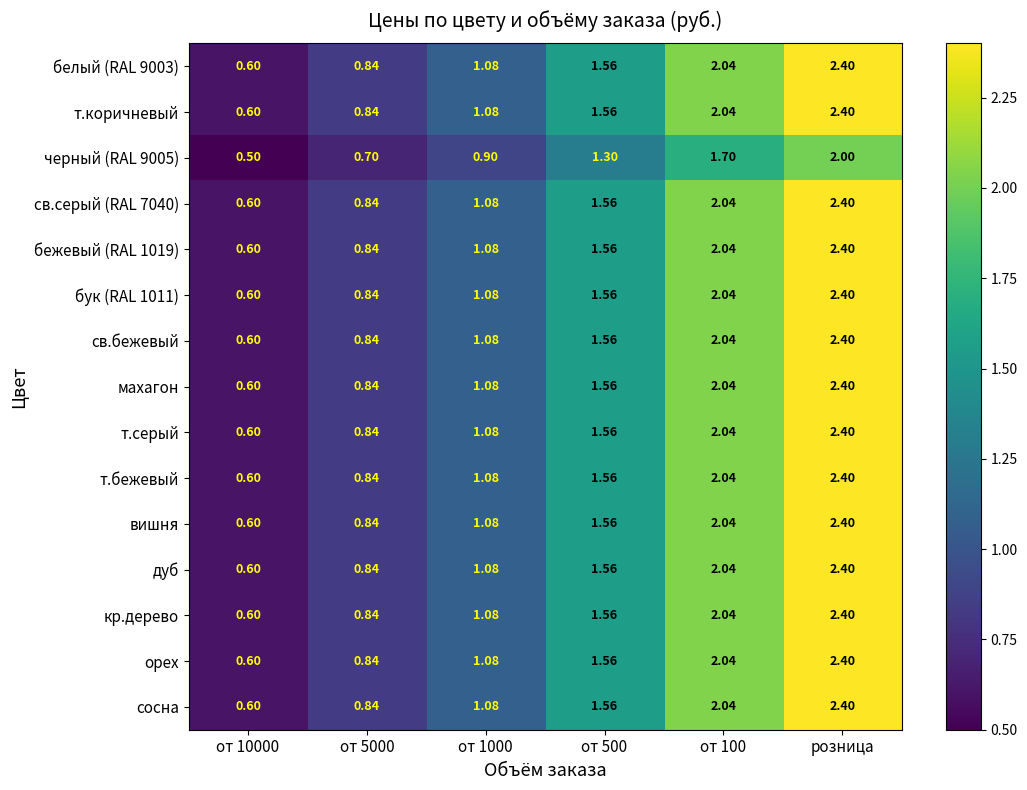

Is the value of вишня at от 5000 greater than the value of белый (RAL 9003) at от 1000?

No